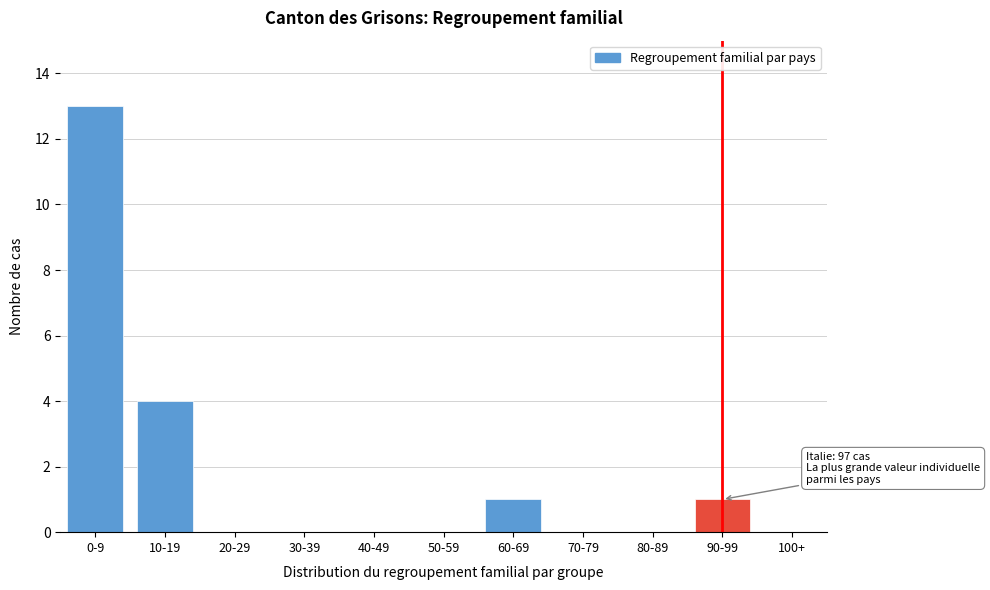

Reading left to right, transcribe all the data shown in this chart.

0-9=13	10-19=4	20-29=0	30-39=0	40-49=0	50-59=0	60-69=1	70-79=0	80-89=0	90-99=1	100+=0